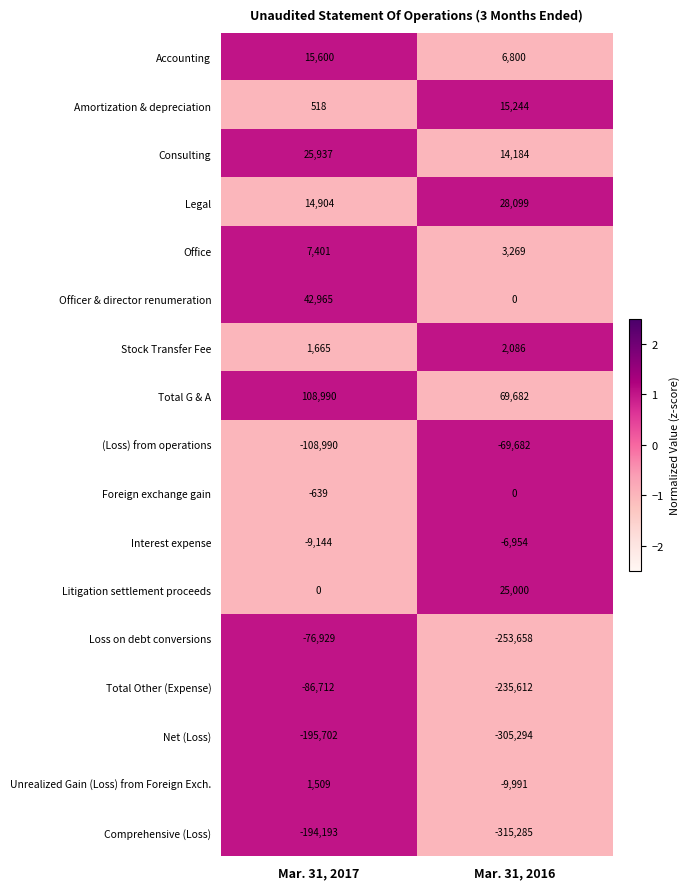

What is the total value across all series at Mar. 31, 2017?

-452820